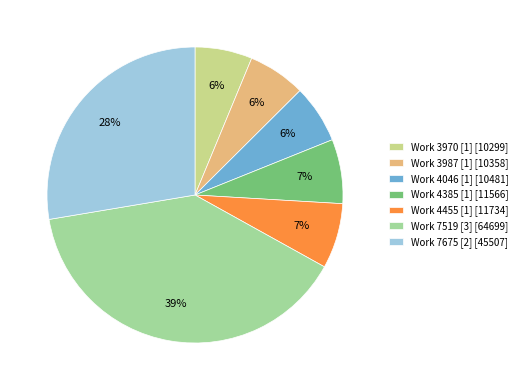

Is the sum of Work 7519 [3] [64699] and Work 3970 [1] [10299] greater than half?

No